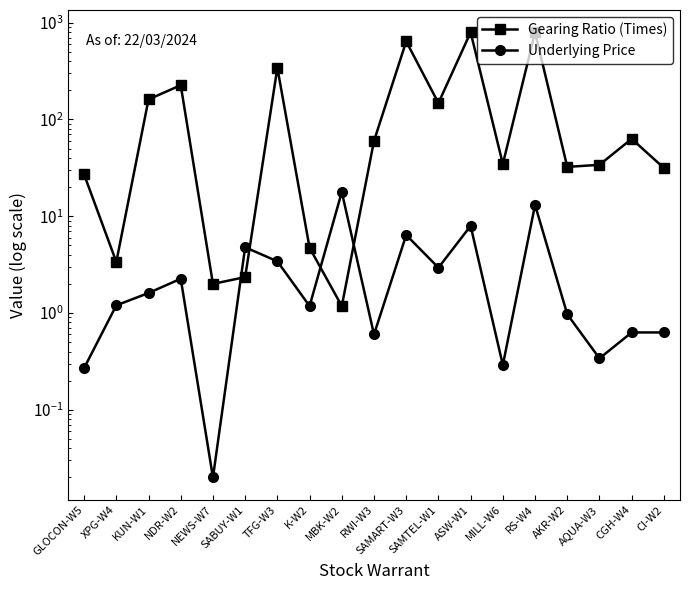

What is the total value across all series at GLOCON-W5?

27.3